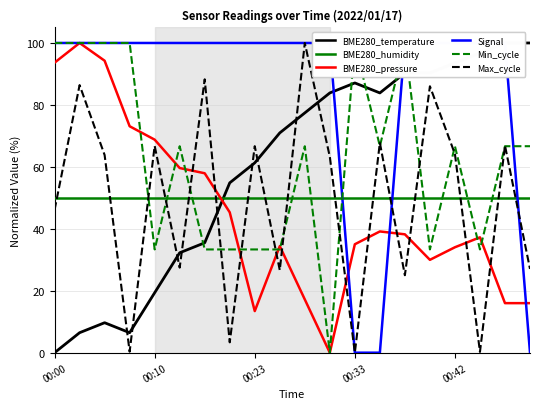

Is the value of BME280_pressure at 17 greater than the value of BME280_temperature at 17?

No